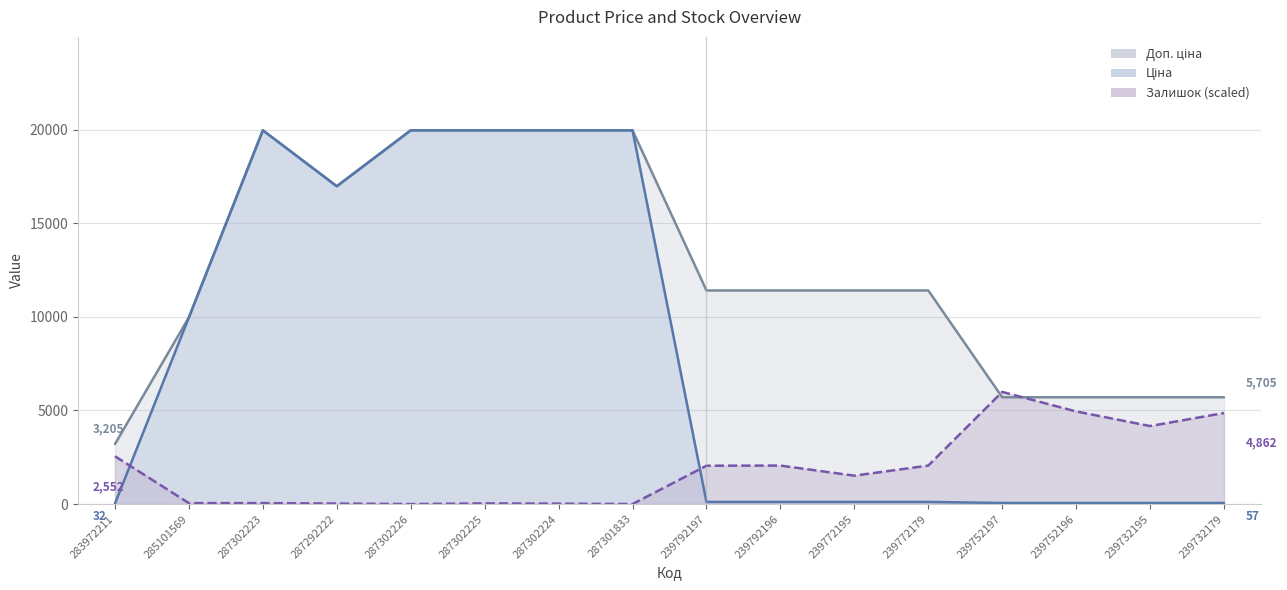

Rank the categories by Ціна value from highest to lowest.

287302223, 287302226, 287302225, 287302224, 287301833, 287292222, 285101569, 239792197, 239792196, 239772195, 239772179, 239752197, 239752196, 239732195, 239732179, 283972211